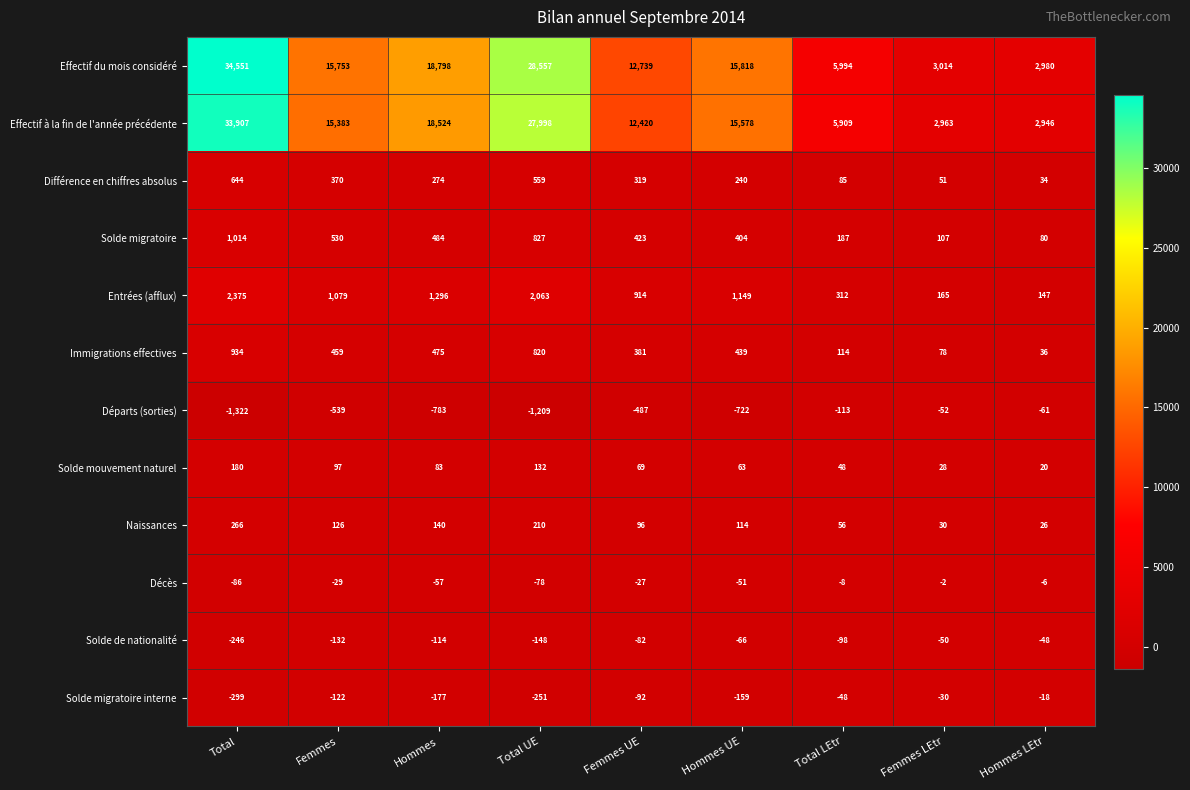

Which series changed the most between Total UE and Total LEtr?

Effectif du mois considéré